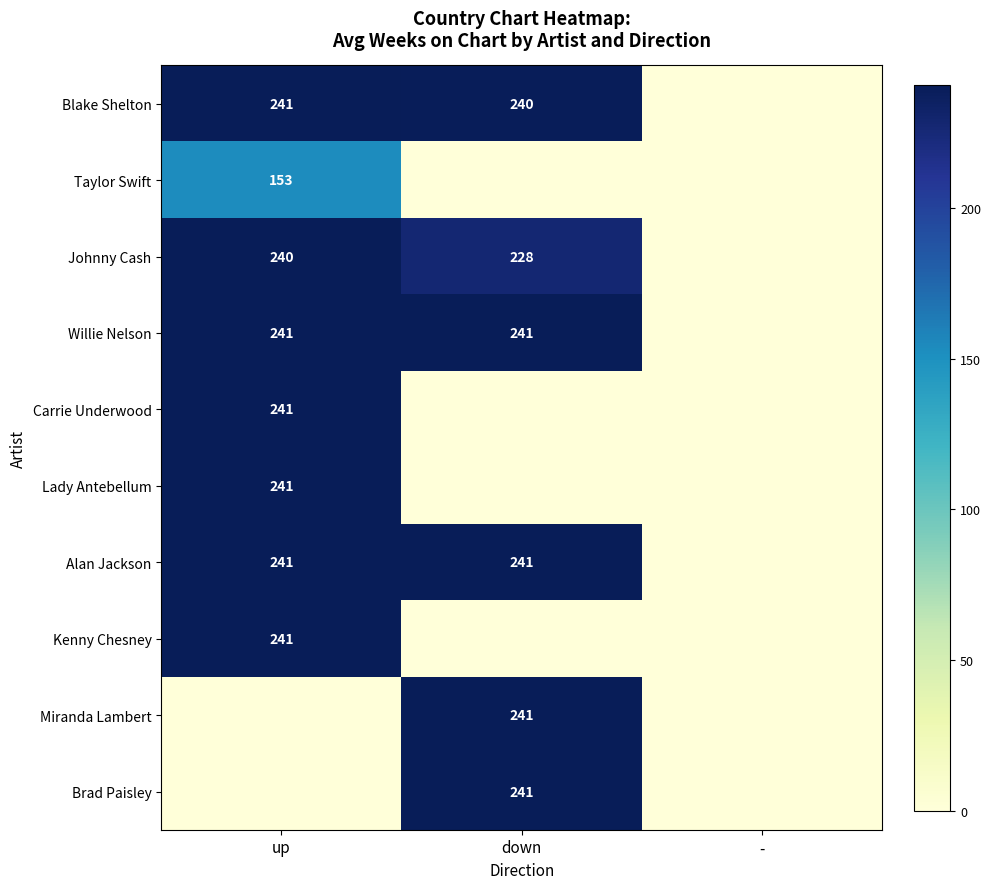

The value of Carrie Underwood at up is 96. True or false?

False